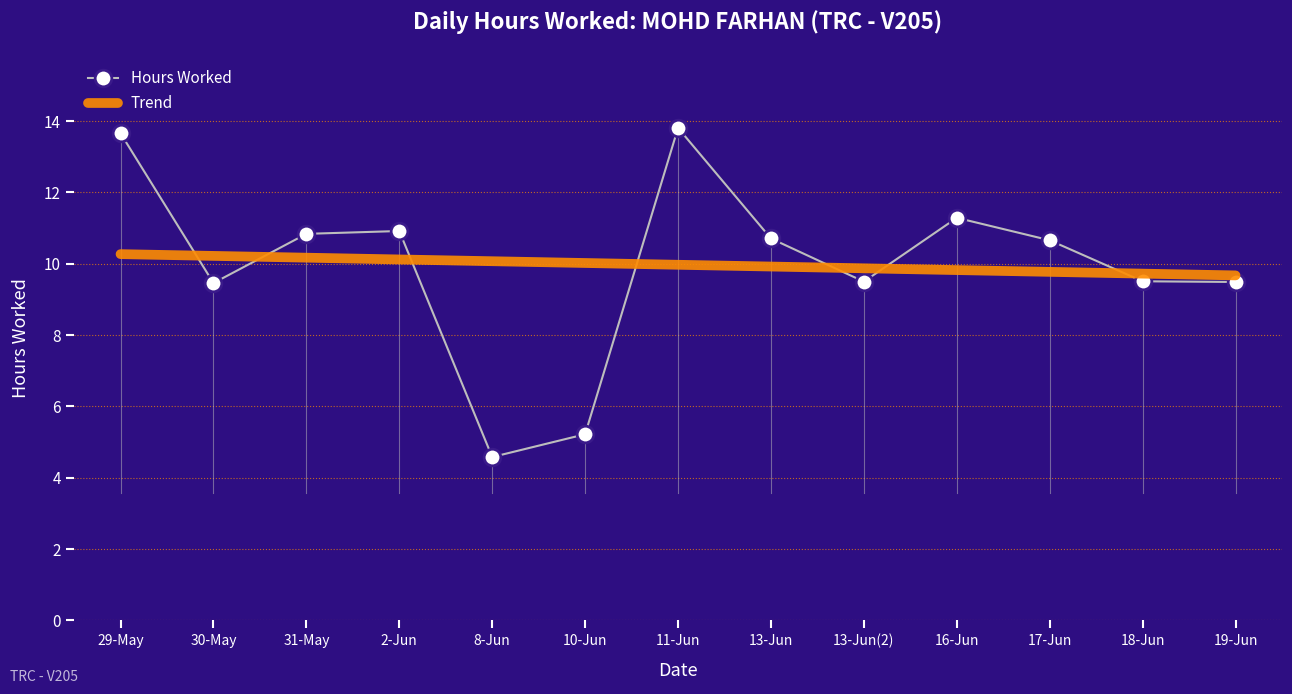

What position from the left is 31-May?

3